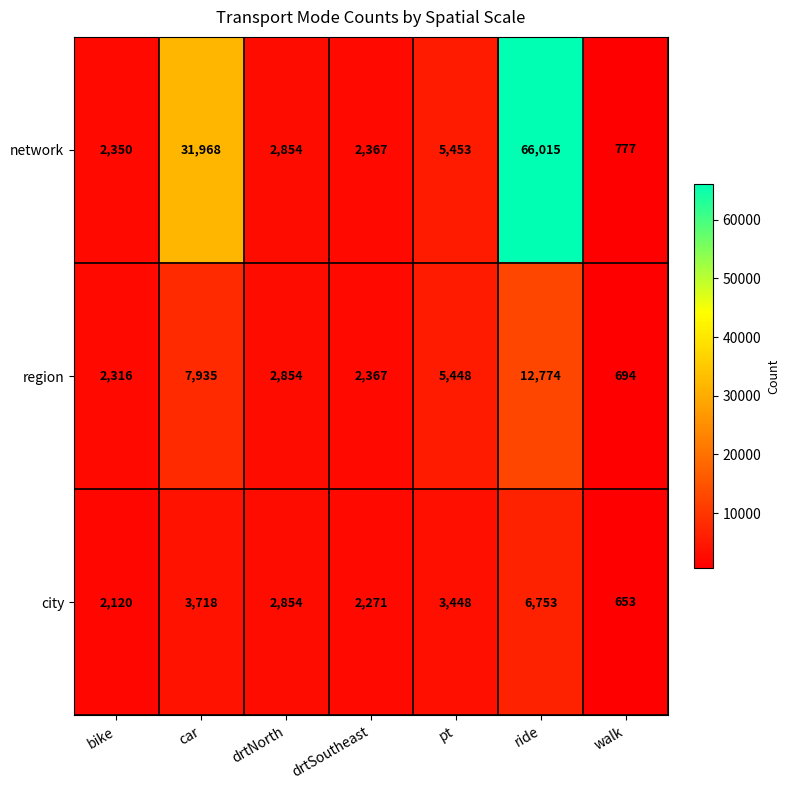

What is the smallest value displayed?

653